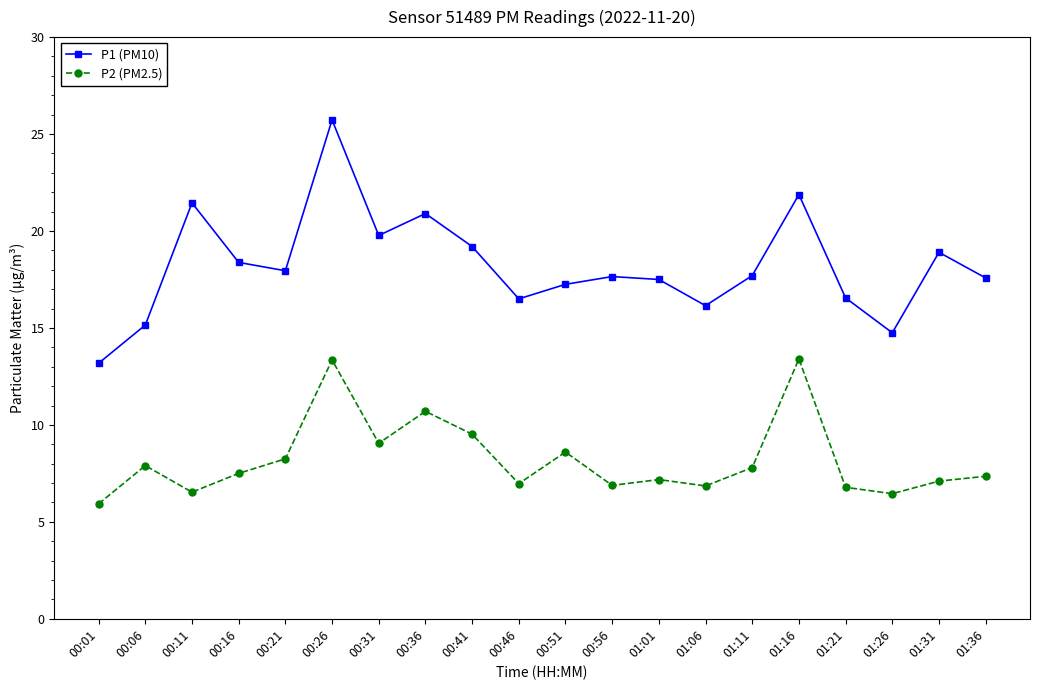

Which series has the largest range (max minus min)?

P1 (PM10)